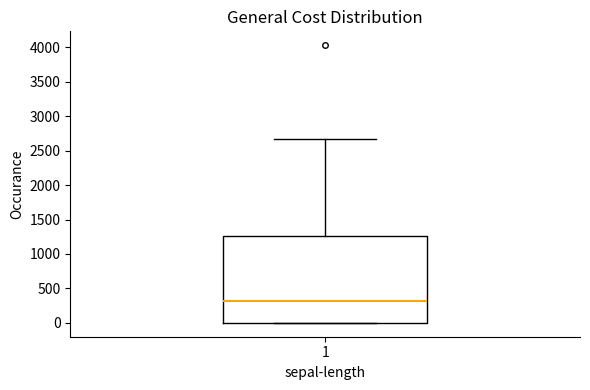

Where is the upper edge of the box at x = 1 on the y-axis? The values are not printed on the chart, so give them approximately, as read against the axis.

1250